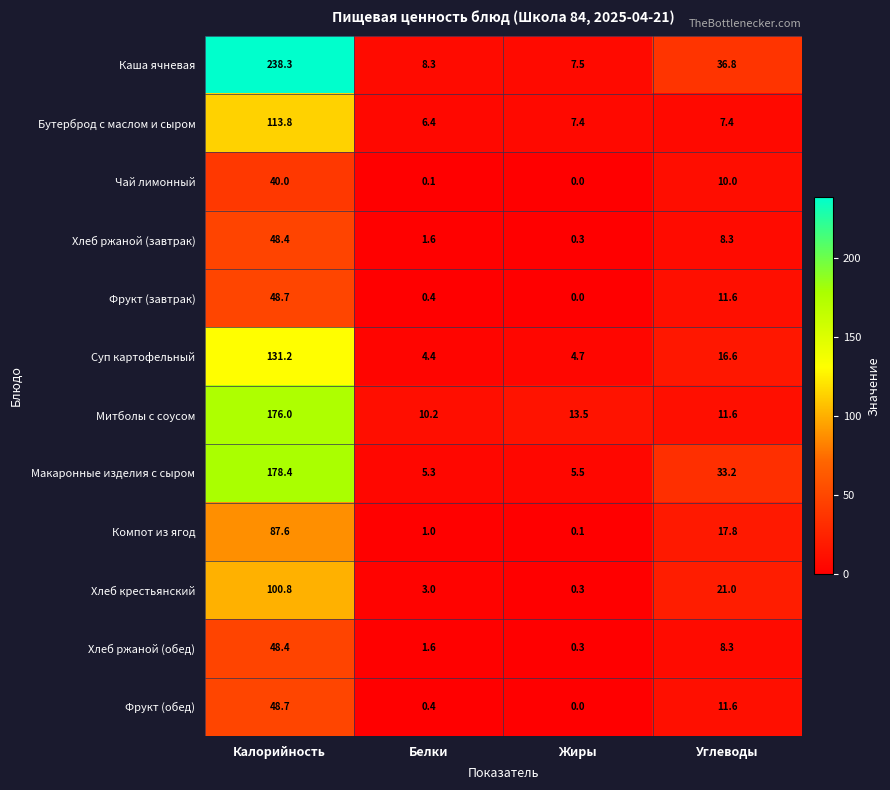

What is the difference between the highest and lowest values at Жиры?

13.5